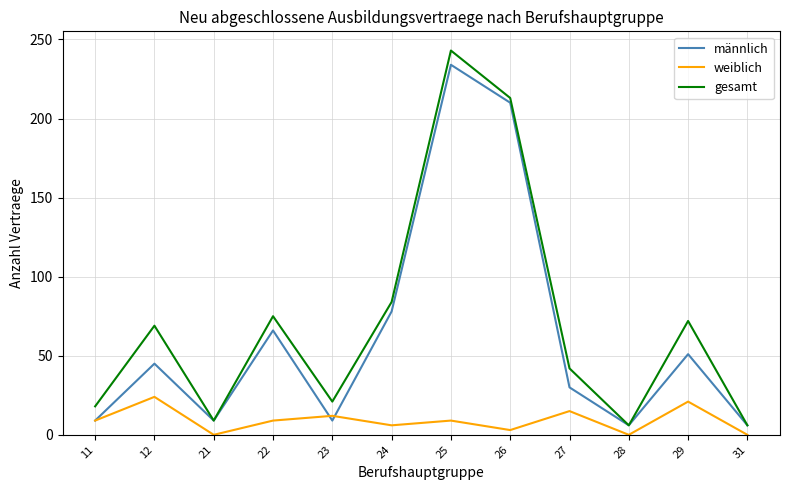

The value of männlich at 22 is 66. True or false?

True